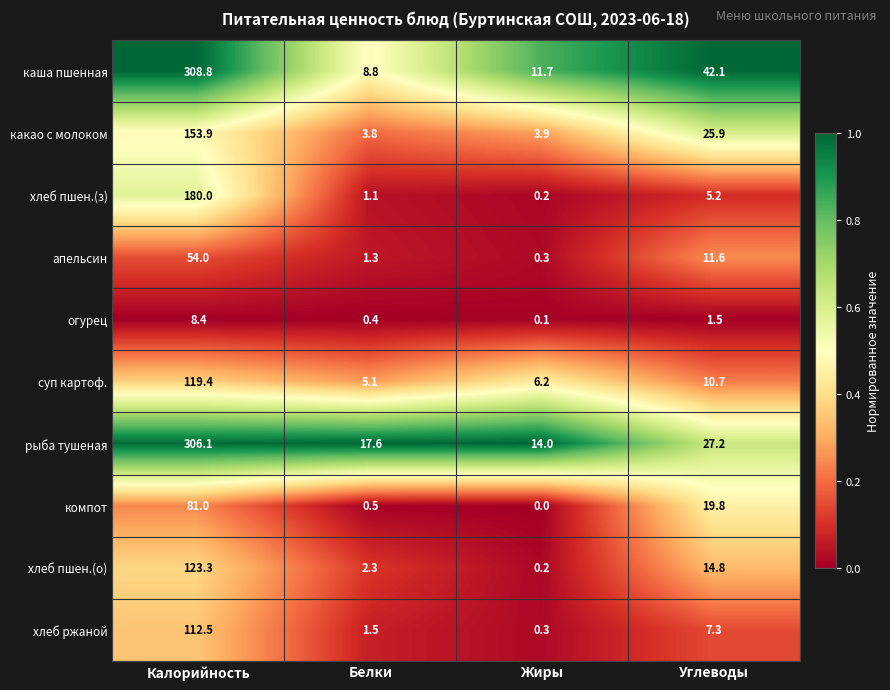

What is the average value of the каша пшенная series?

92.9